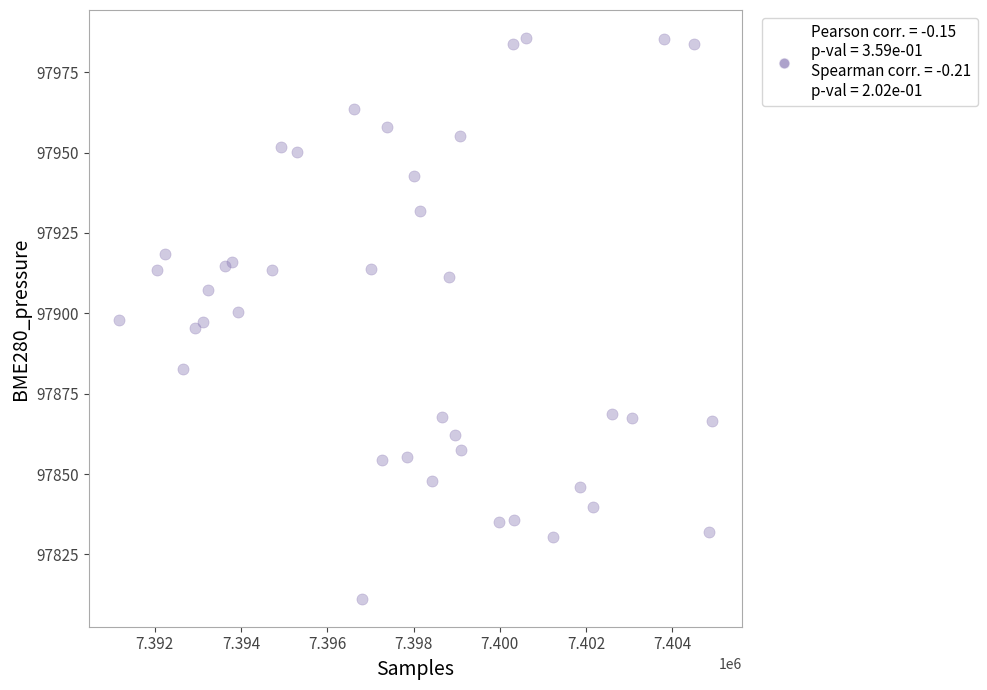

What is the range of X values (max minus min)?

13751.0